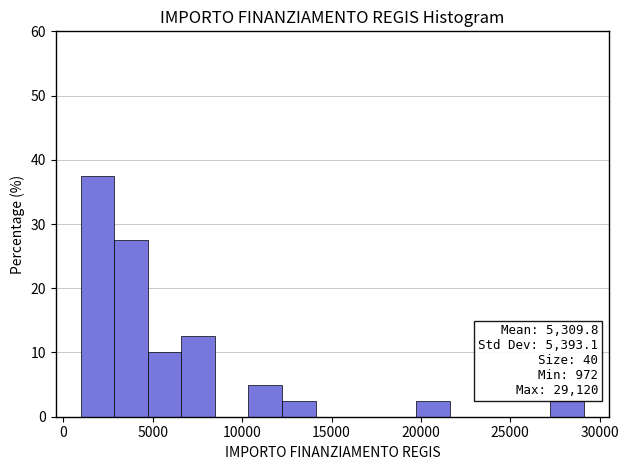

Read against the x-axis, roughly where is the centre of the tallest bar?

2000